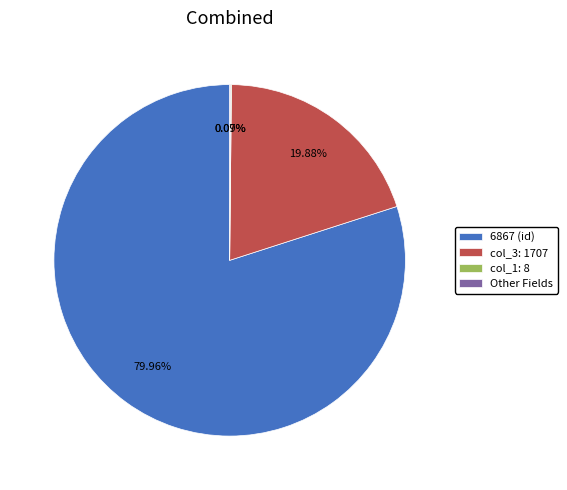

Is there a majority slice in this chart?

Yes